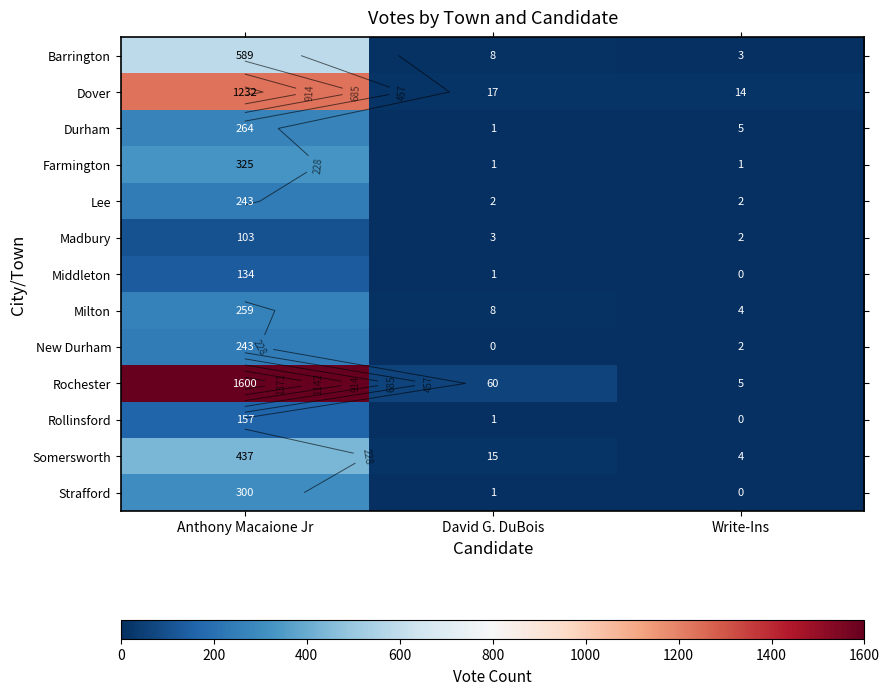

Which has a higher value, David G. DuBois or Anthony Macaione Jr?

Anthony Macaione Jr